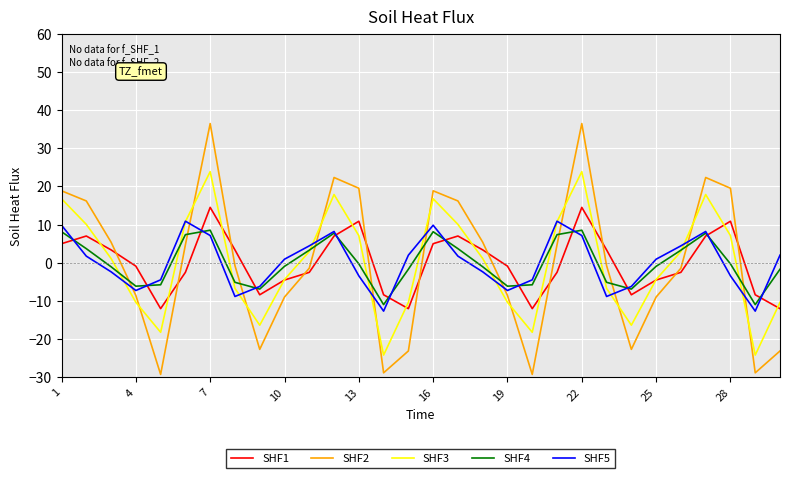

True or false: SHF5 and SHF2 cross at least once.

True